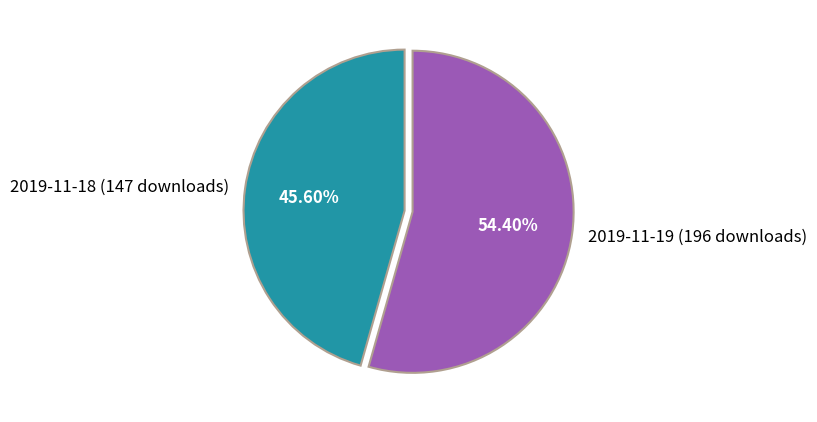

What percentage is NOT represented by 2019-11-19 (196 downloads)?

45.6%